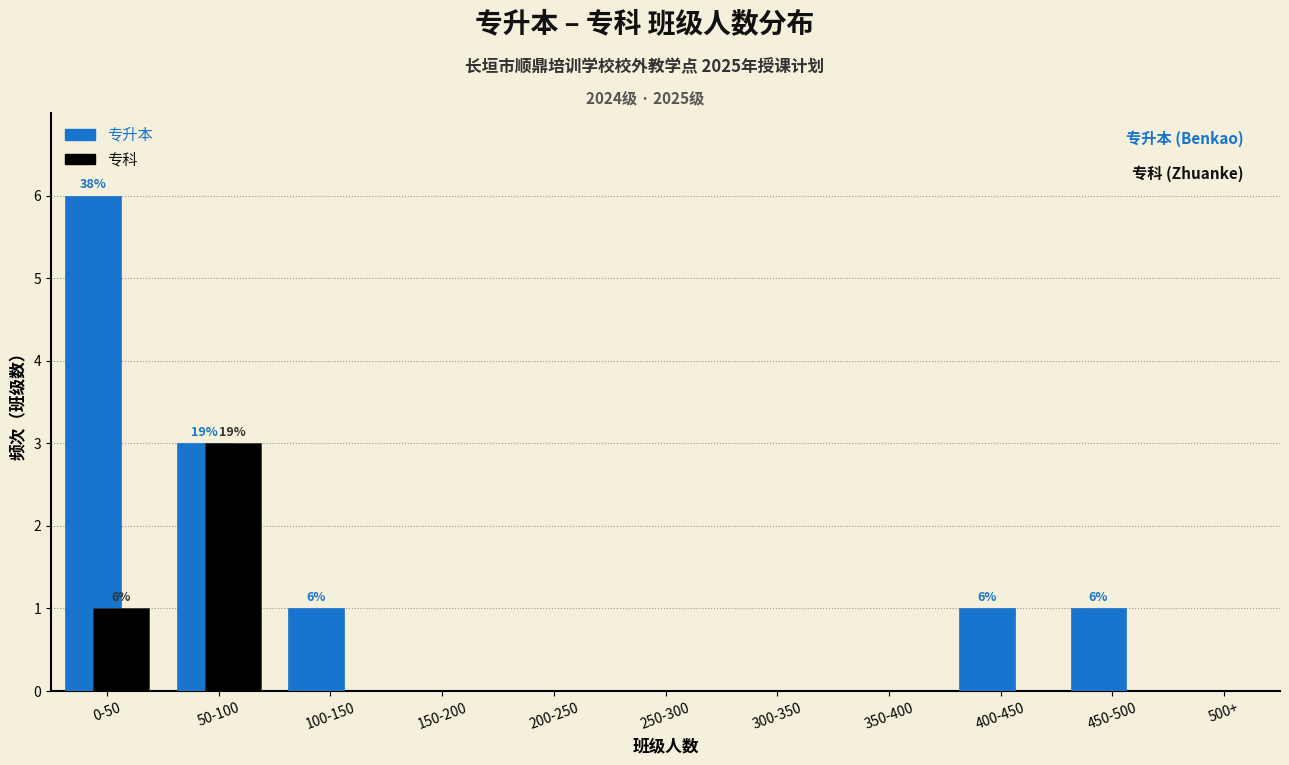

Reading left to right, transcribe all the data shown in this chart.

专升本: 0-50=6	50-100=3	100-150=1	150-200=0	200-250=0	250-300=0	300-350=0	350-400=0	400-450=1	450-500=1	500+=0
专科: 0-50=1	50-100=3	100-150=0	150-200=0	200-250=0	250-300=0	300-350=0	350-400=0	400-450=0	450-500=0	500+=0